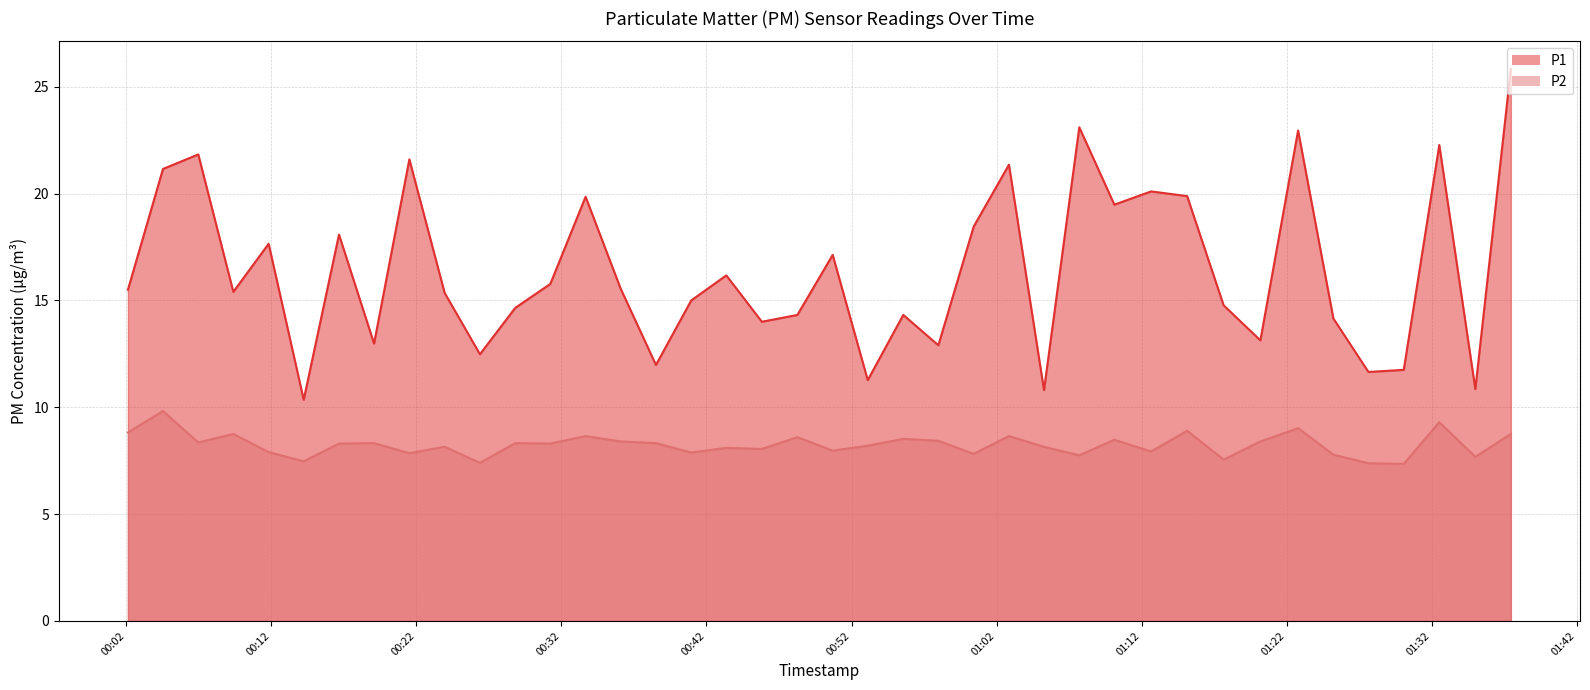

The value of P2 at 2023-05-20T00:50:42 is 8.0. True or false?

True